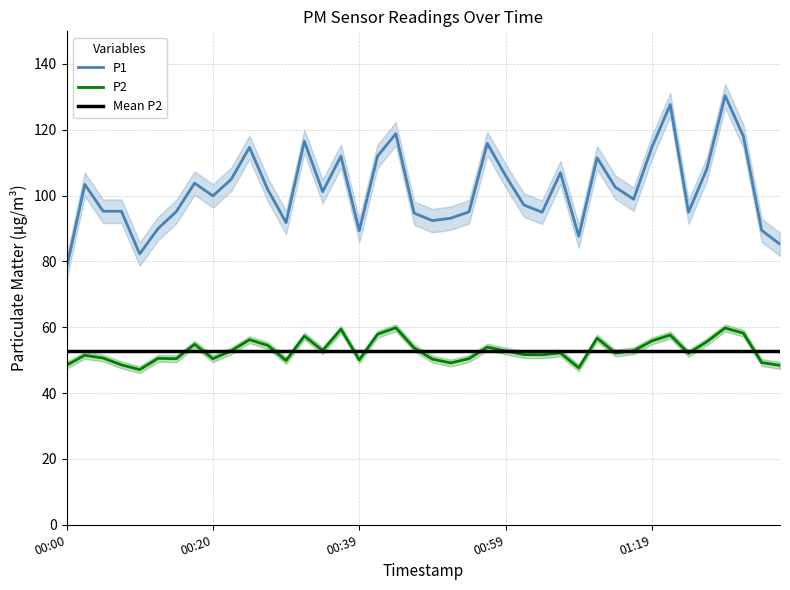

What is the lowest value of the P2 series?

47.1